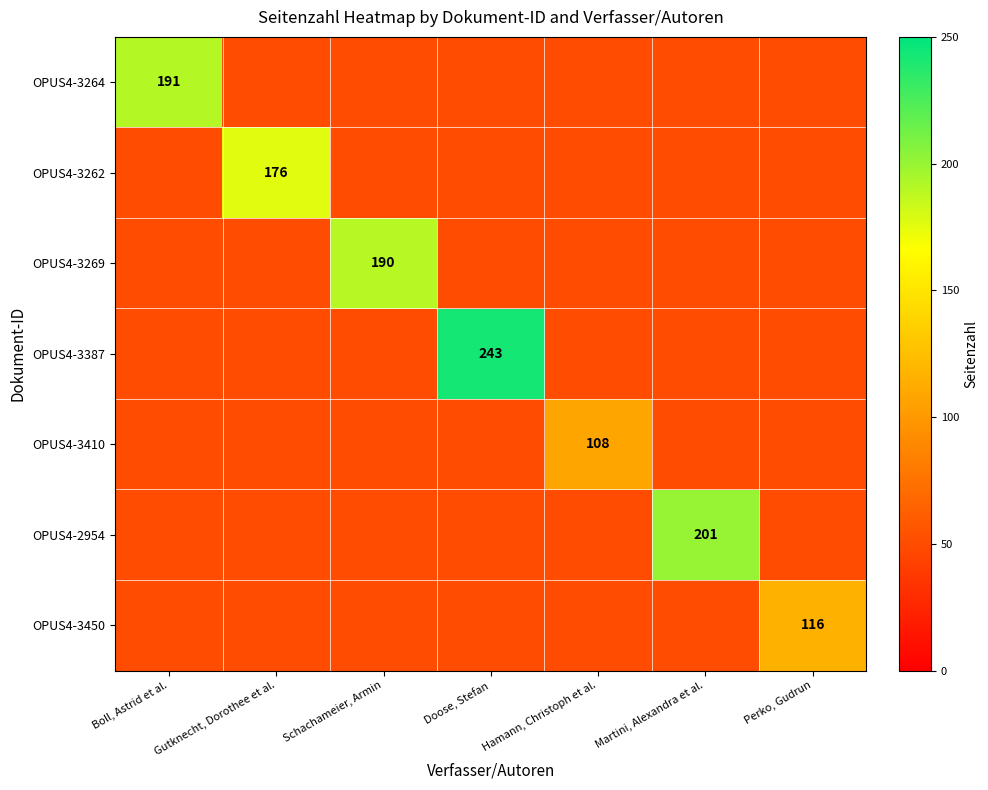

How many series are shown in this chart?

7